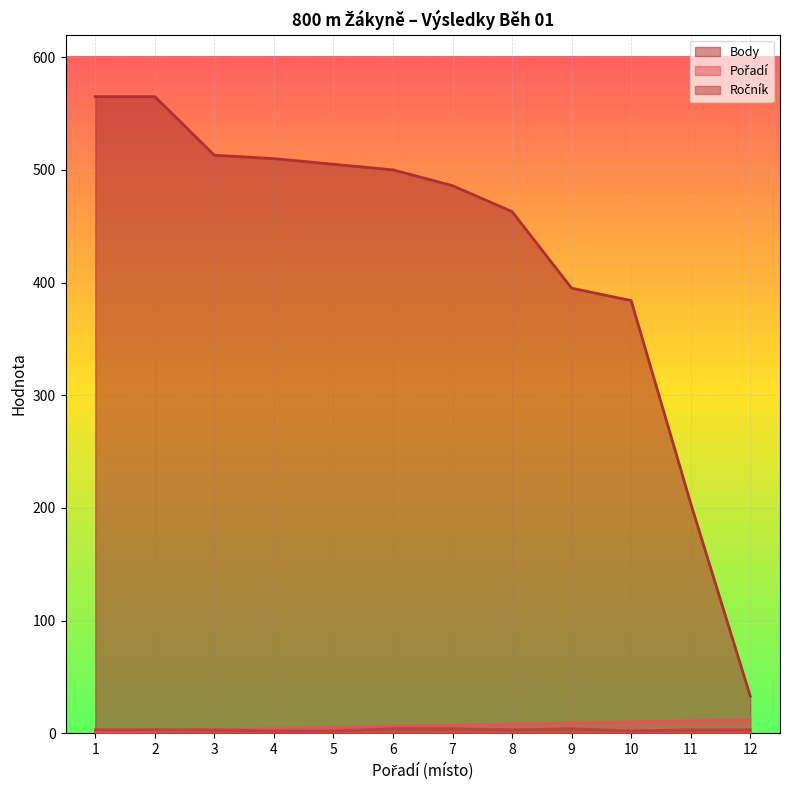

True or false: Ročník has a value of 3 at 8.

True